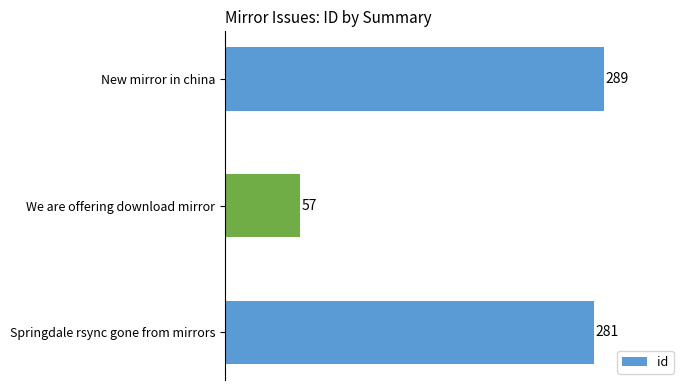

List the labels in order of value, largest first.

New mirror in china, Springdale rsync gone from mirrors, We are offering download mirror